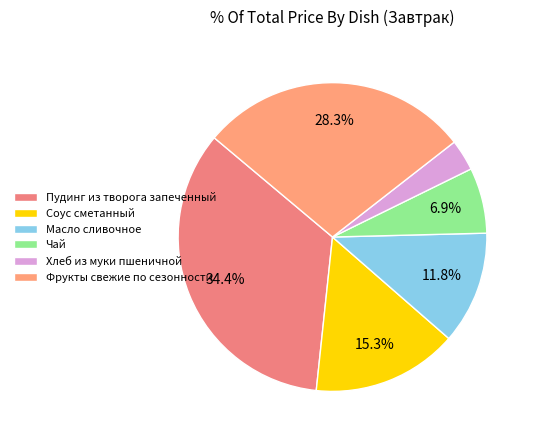

To the nearest percent, what is the average slice percentage?

17%